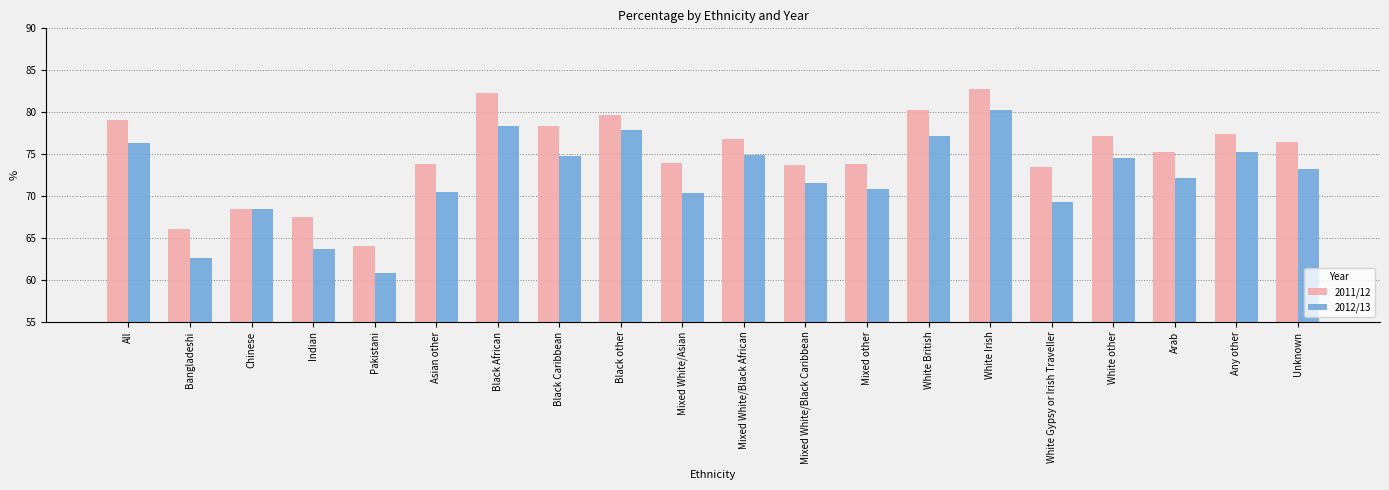

What is the difference between the maximum and minimum values in the 2011/12 series?

18.8